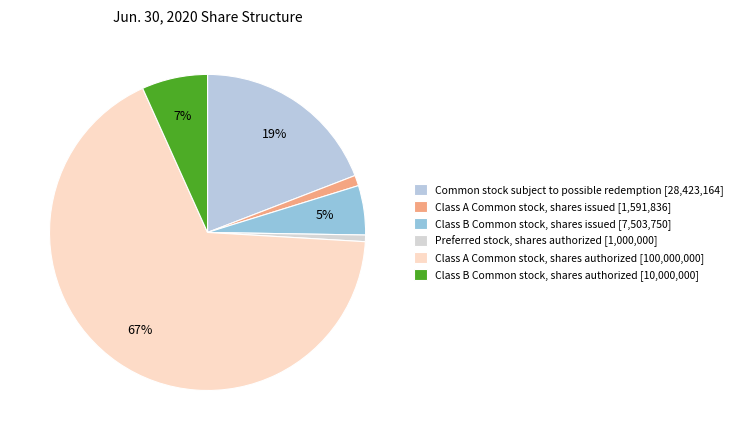

Is the sum of Common stock subject to possible redemption and Class A Common stock, shares issued greater than half?

No